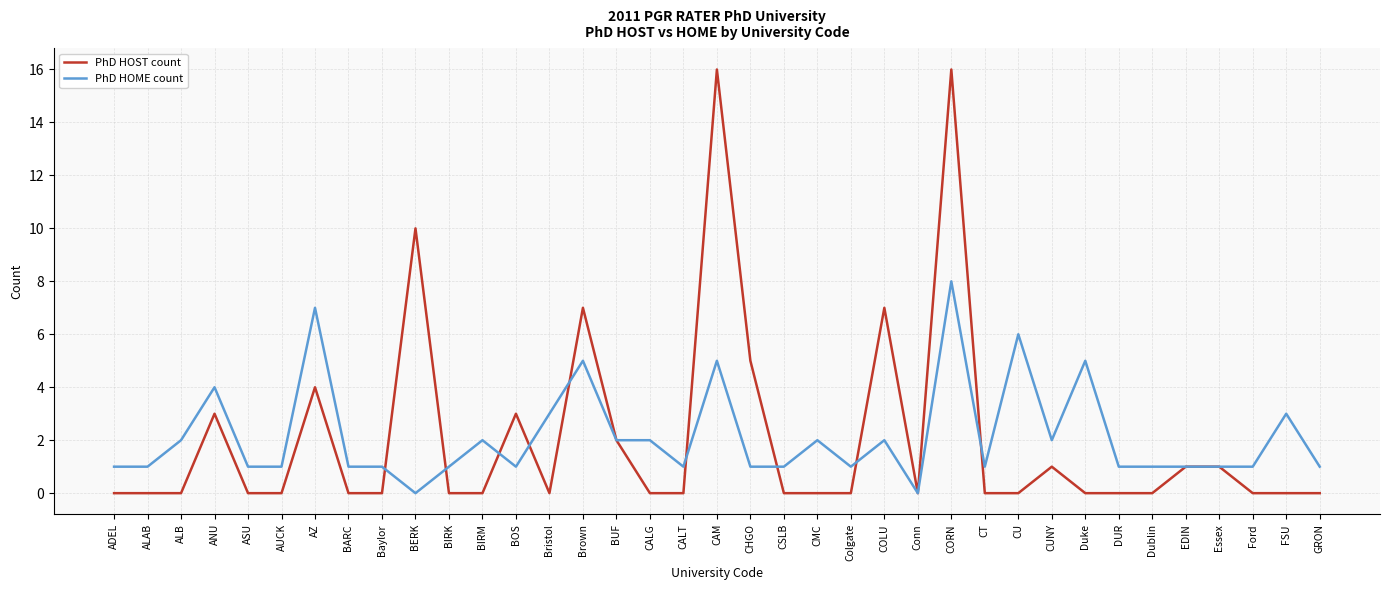

Which series has the widest spread of values?

PhD HOST count